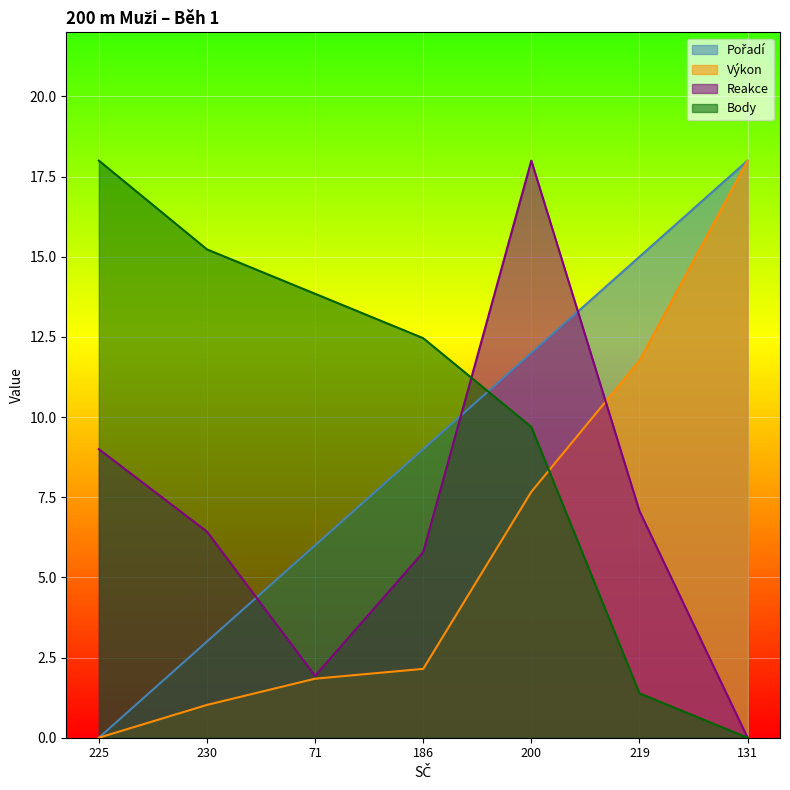

True or false: Výkon has more than 1 points higher than both neighbors.

False